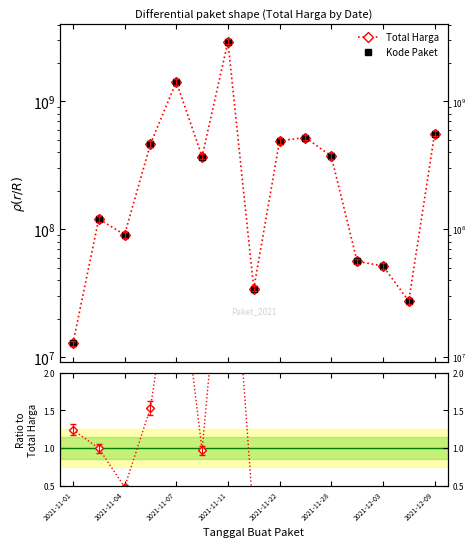

Is the value of Ratio to Total Harga at 2021-11-22 greater than the value of Total Harga at 2021-11-07?

No